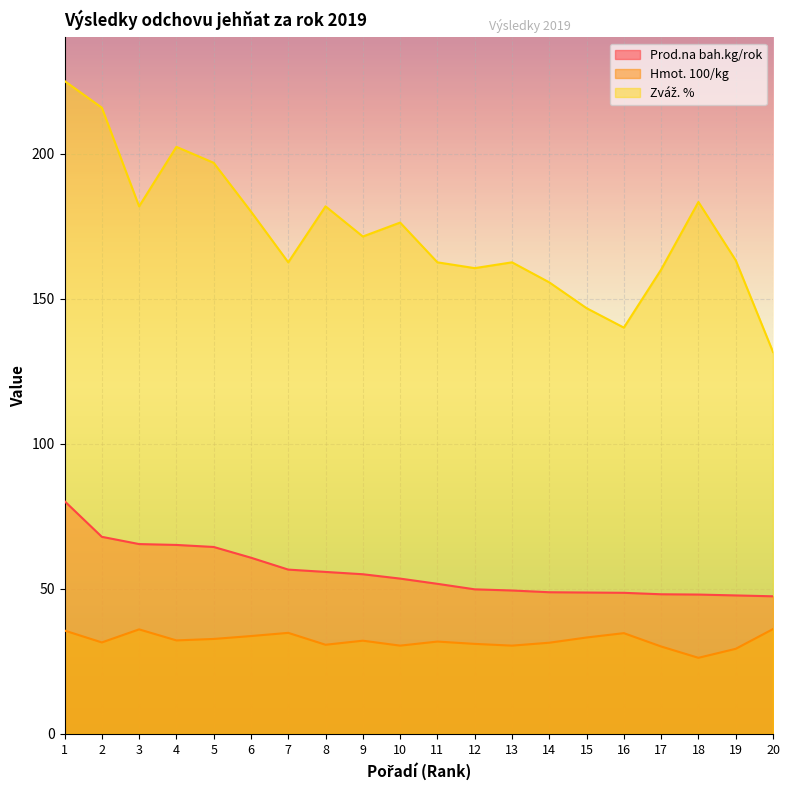

What is the maximum value shown in the chart?

225.0